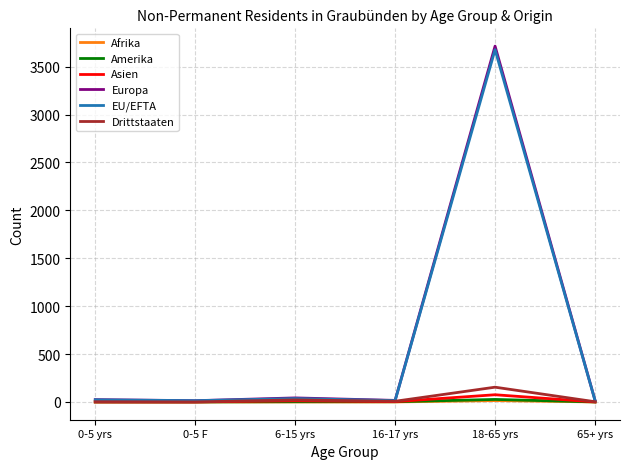

What is the greatest value displayed?

3715